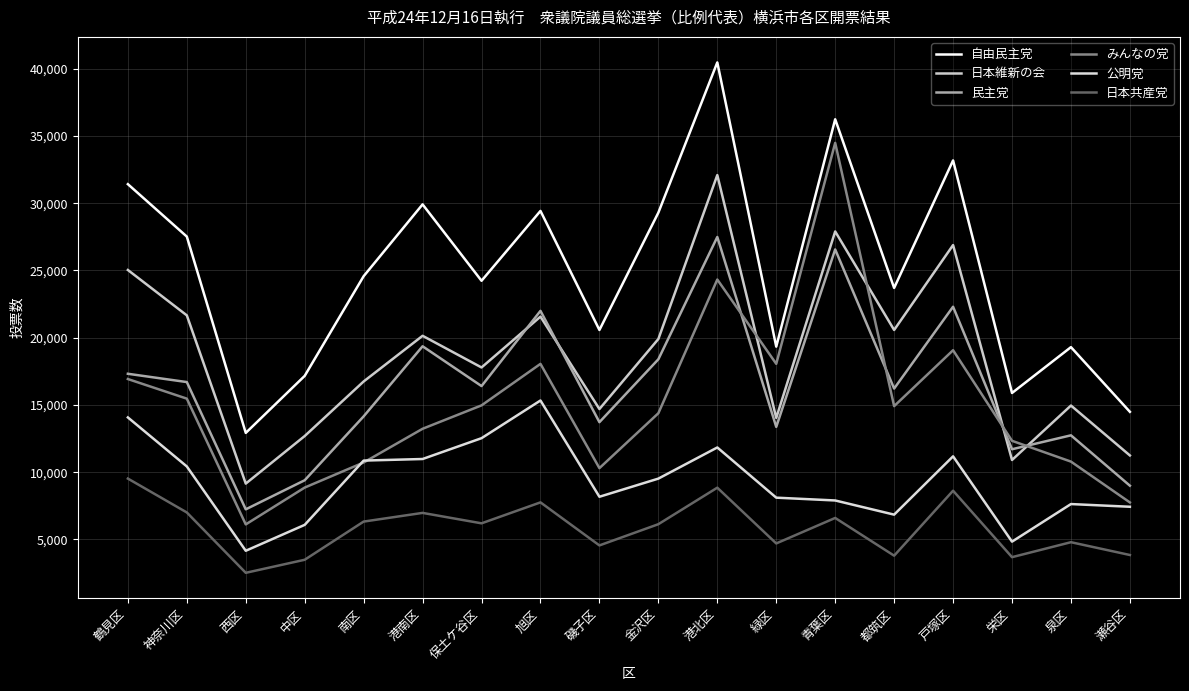

Is this an area chart (filled region under the line)?

No